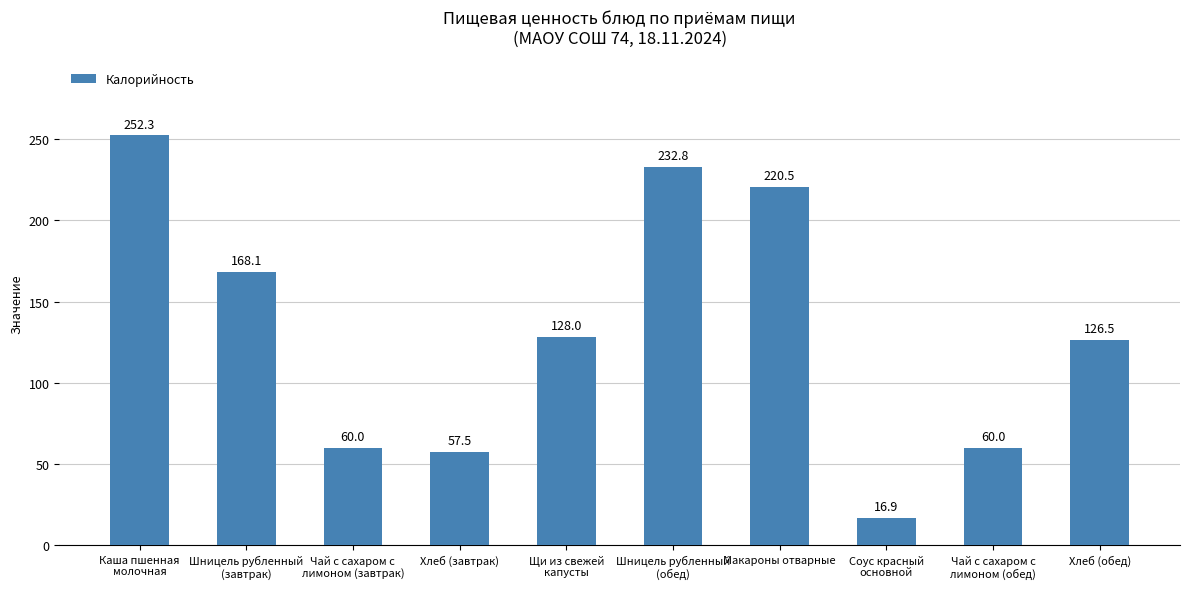

What position from the right is Шницель рубленный
(обед)?

5